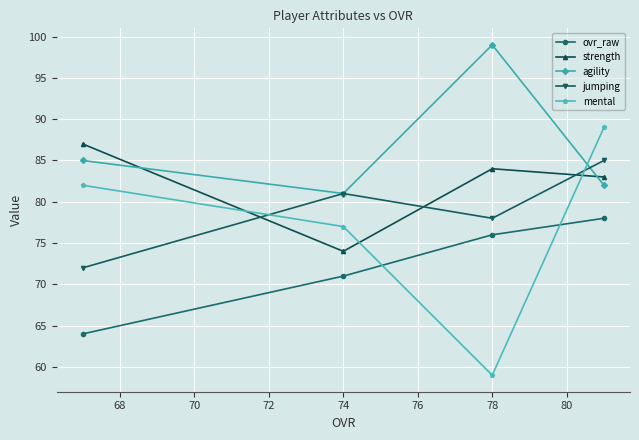

Is it true that ovr_raw equals 76 at 78?

True